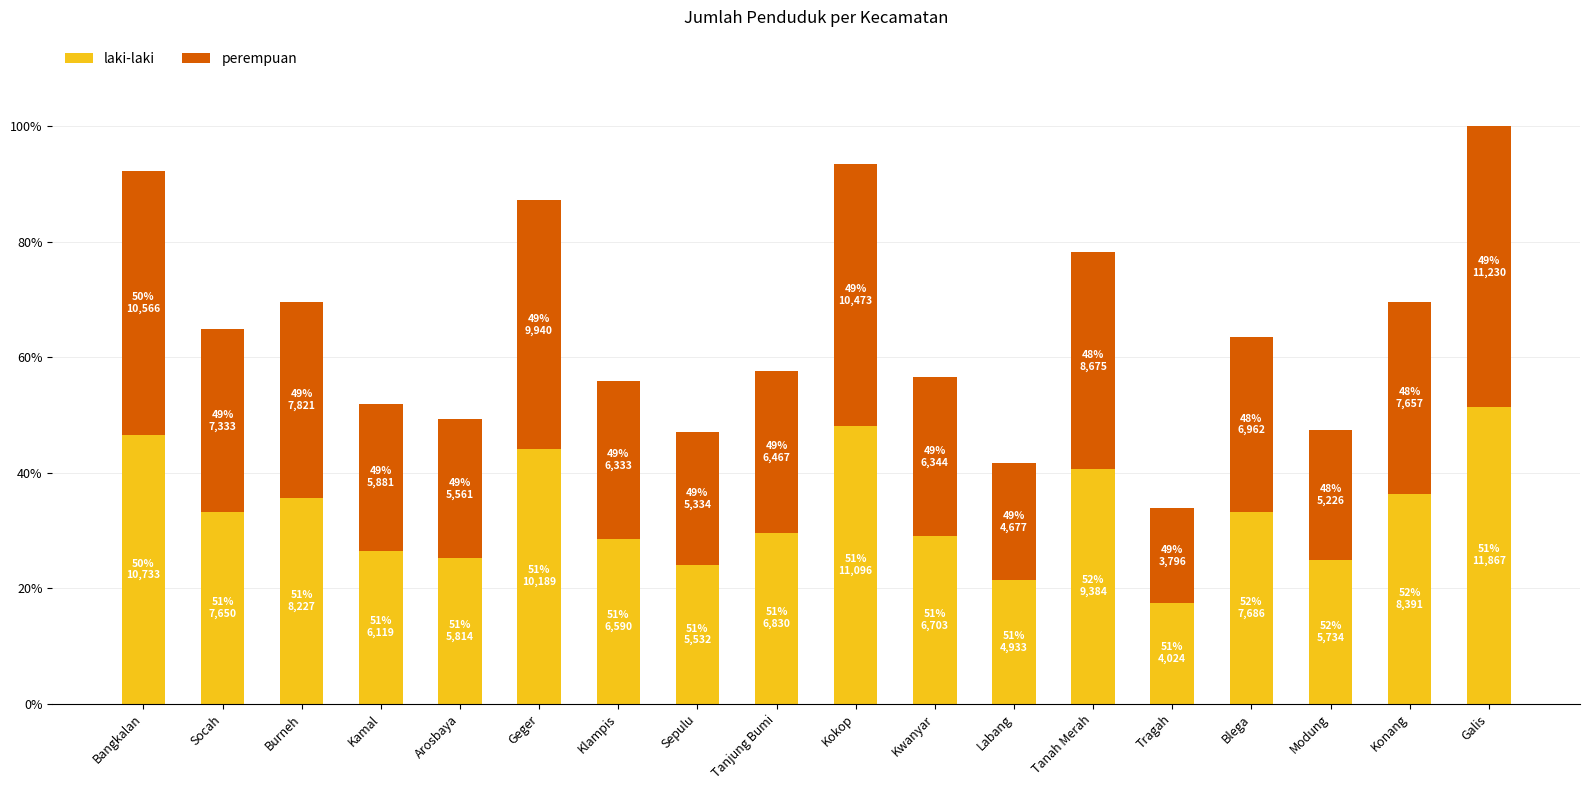

What are all the series names shown in the legend?

laki-laki, perempuan